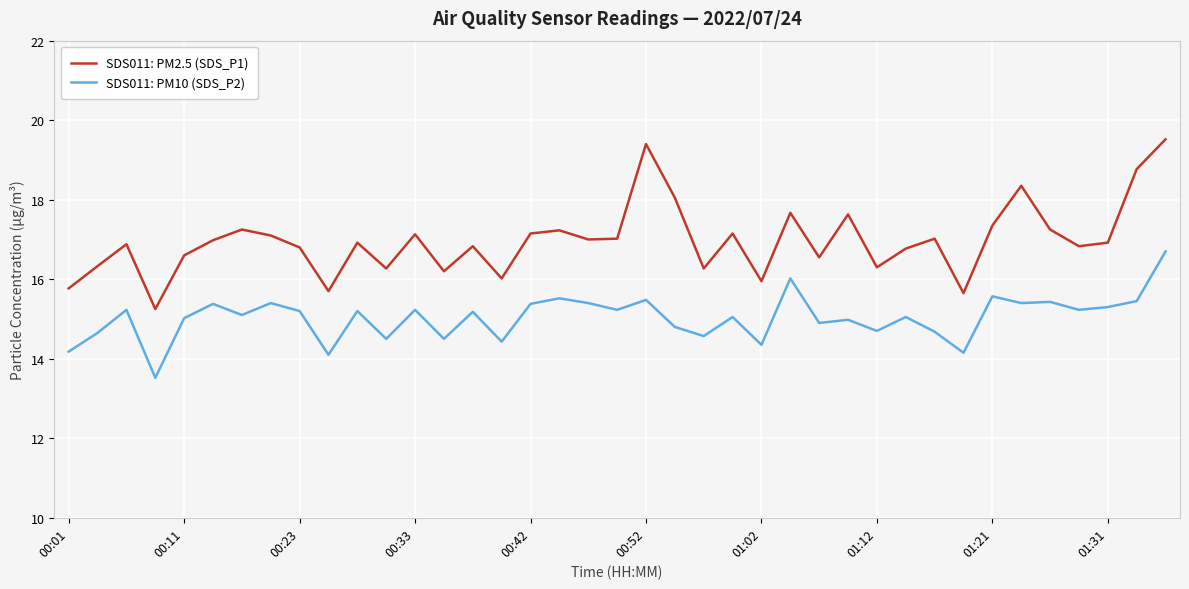

True or false: SDS011: PM10 (SDS_P2) has more than 1 points higher than both neighbors.

True